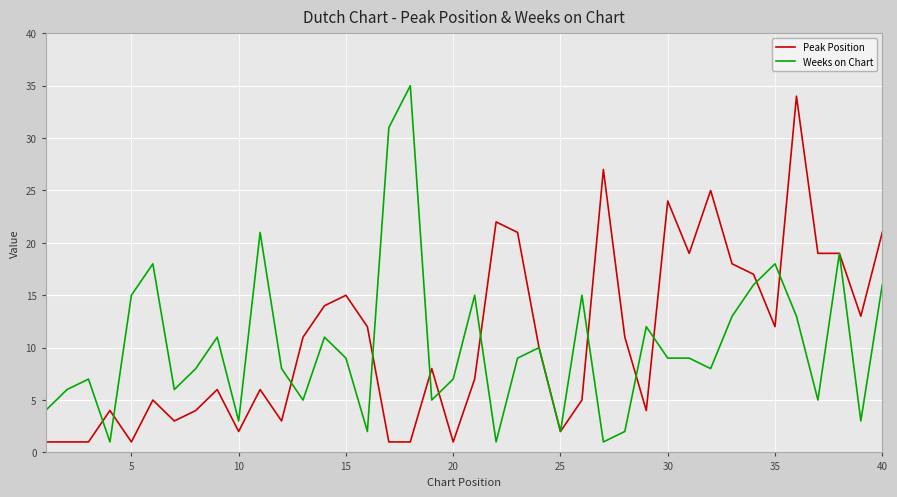

What is the highest value of the Peak Position series?

34